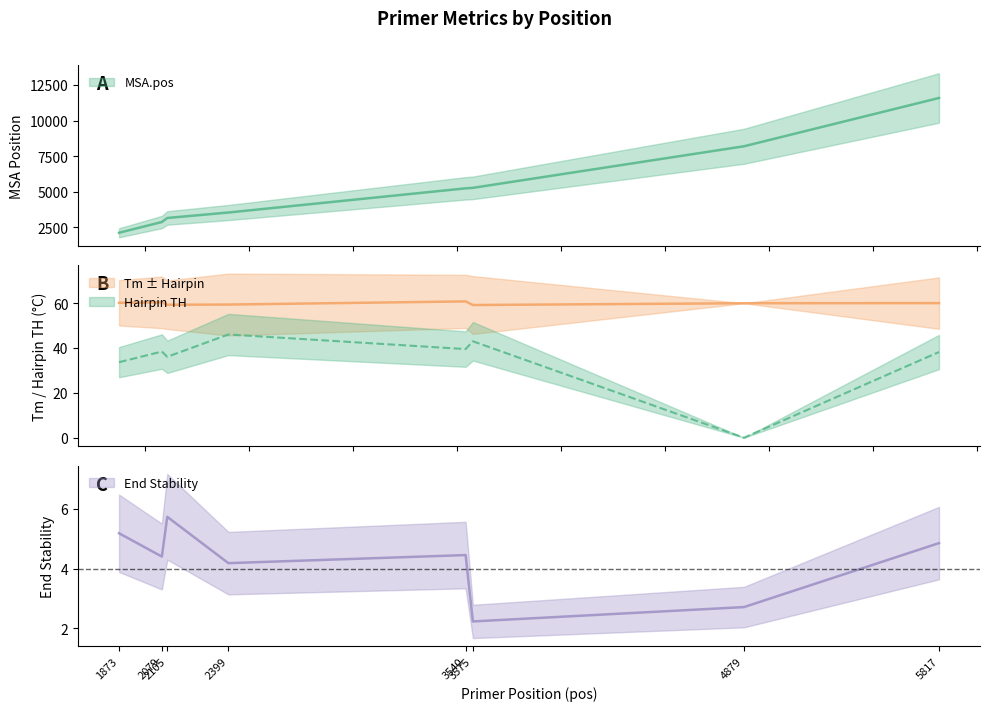

Is this an area chart (filled region under the line)?

No